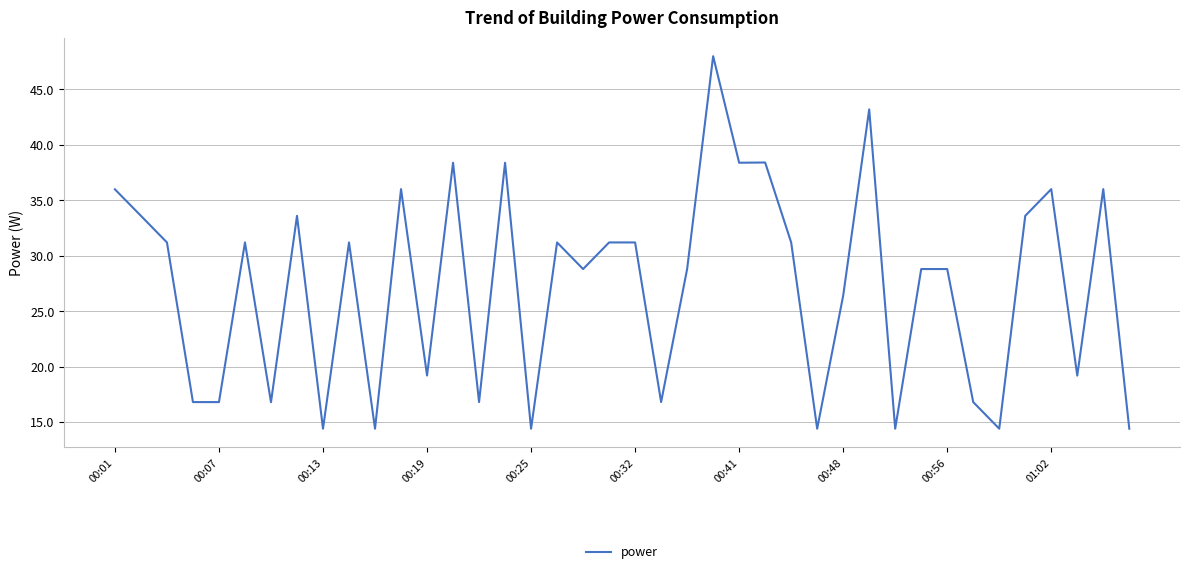

What is the maximum value shown in the chart?

48.0